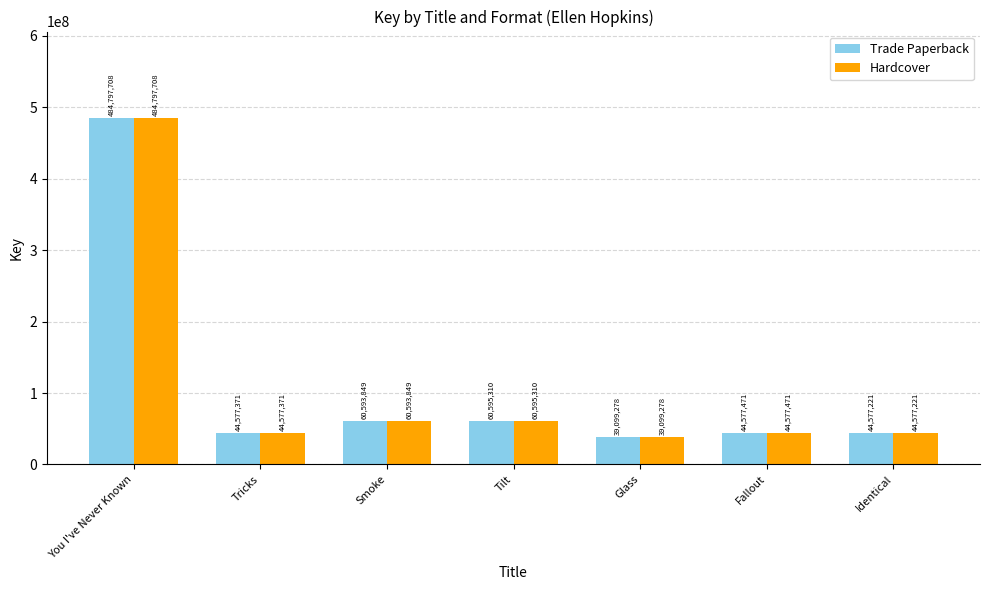

What is the smallest value displayed?

39099278